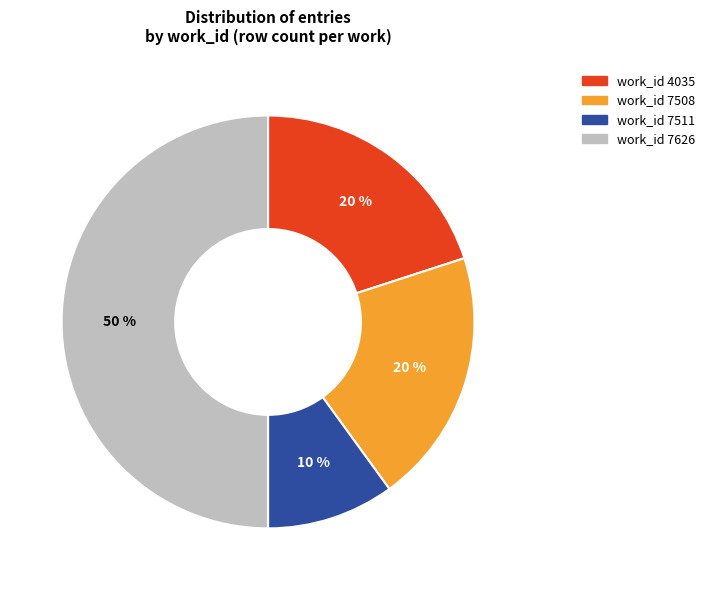

How many slices are in this pie chart?

4